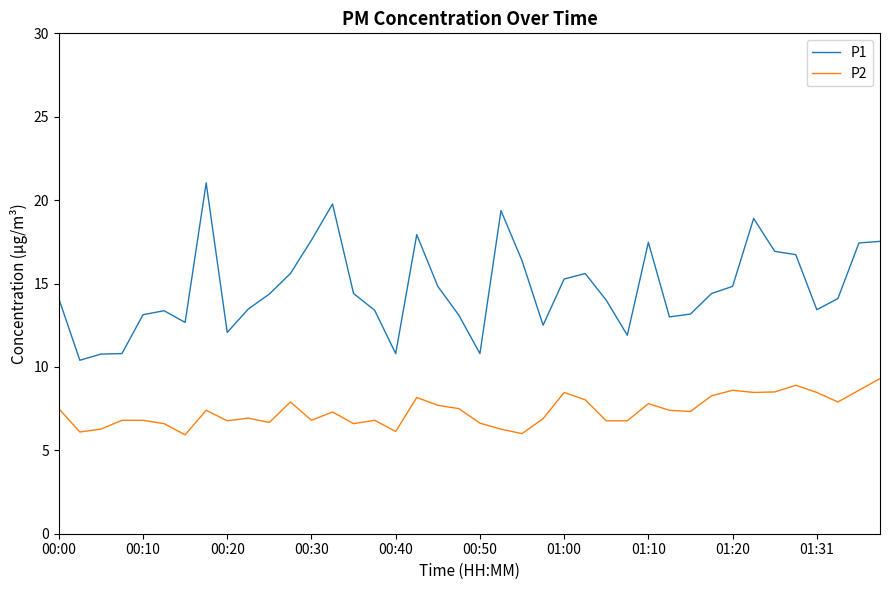

What is the difference between the second highest and minimum values in the P2 series?

3.0